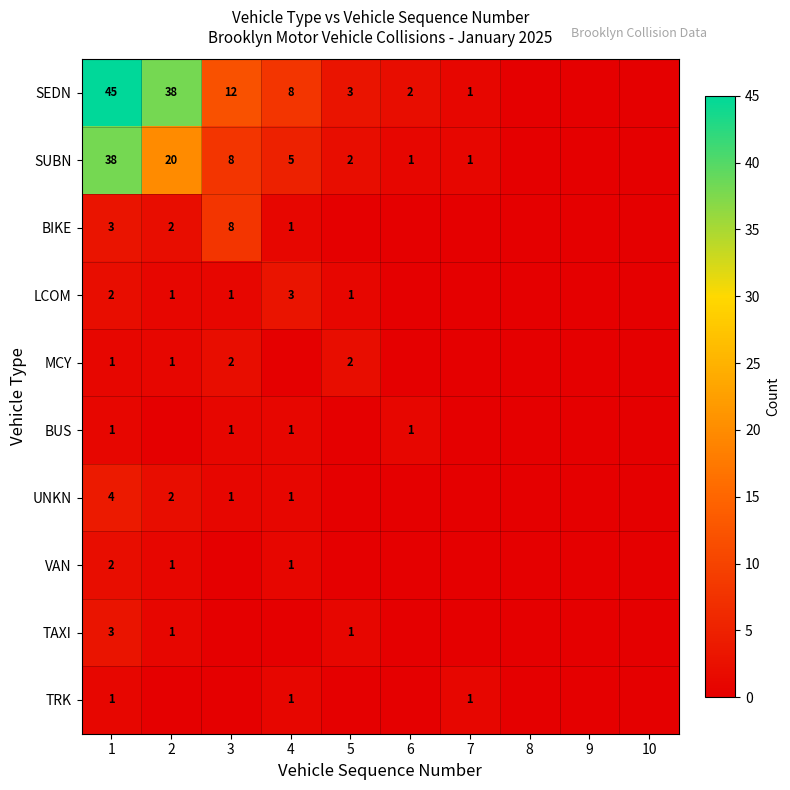

How many categories are shown in the chart?

10